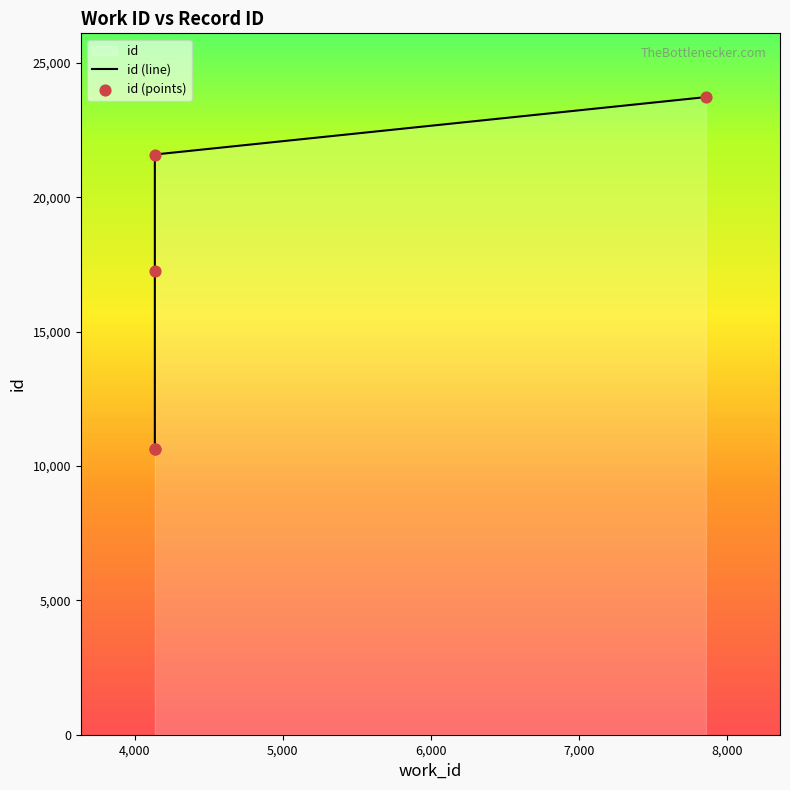

At how many categories does at least one series exceed 22431?

1